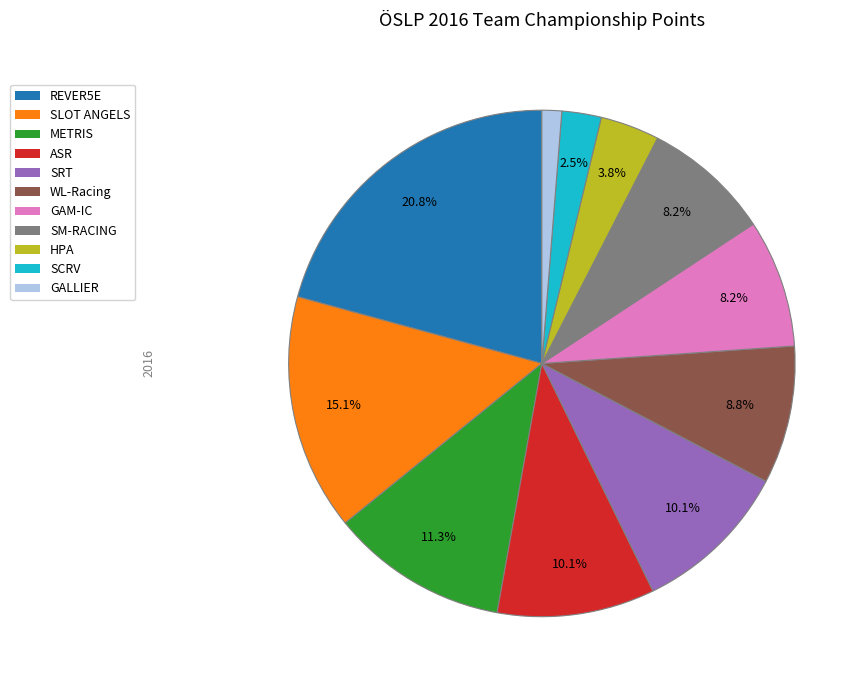

To the nearest percent, what portion does SM-RACING represent?

8%